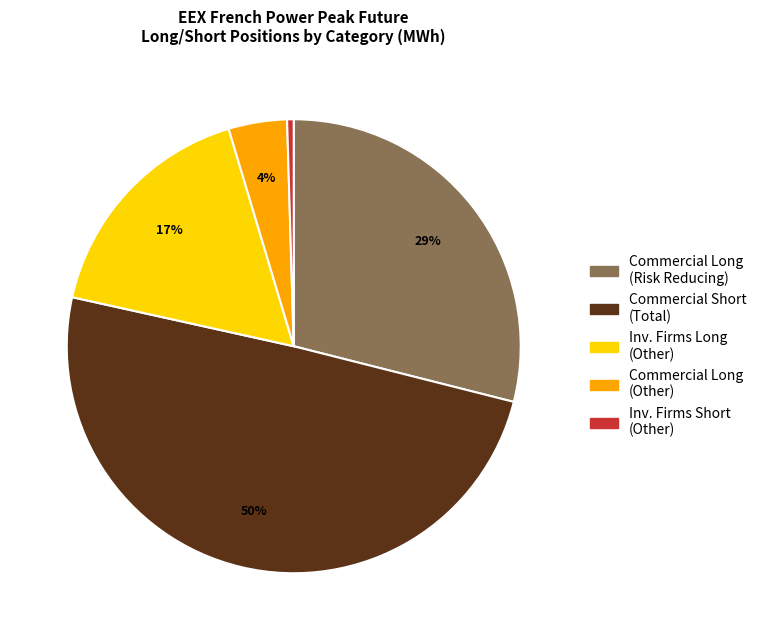

Is there a majority slice in this chart?

No